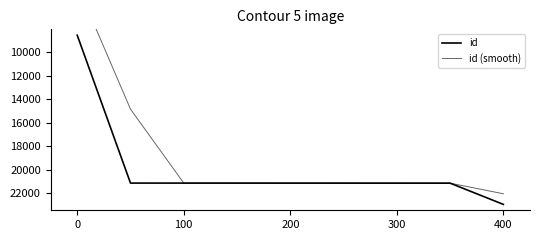

What are all the series names shown in the legend?

id, id (smooth)